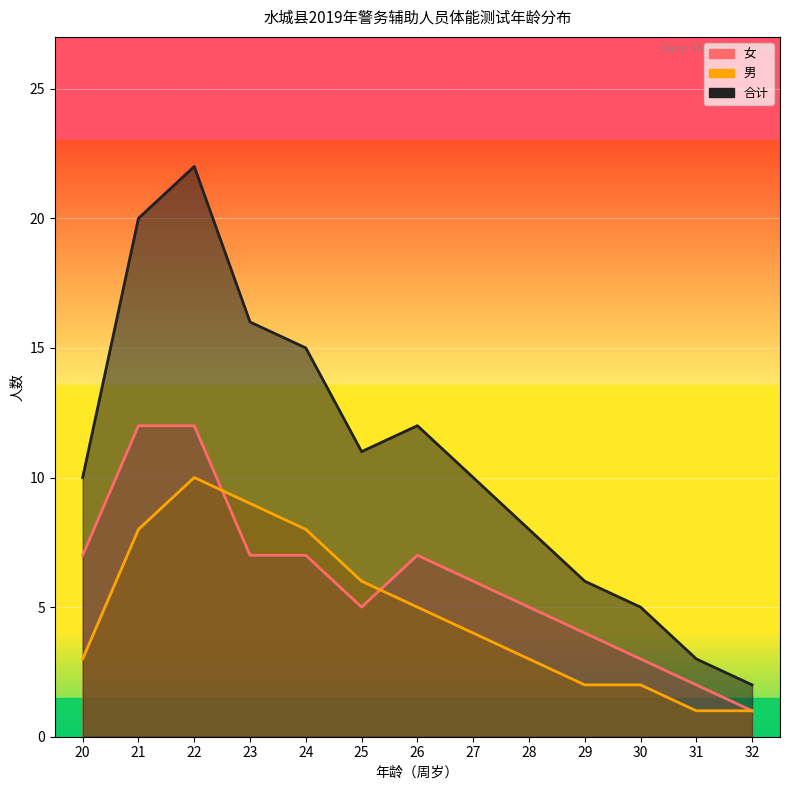

True or false: 合计 and 女 cross at least once.

False